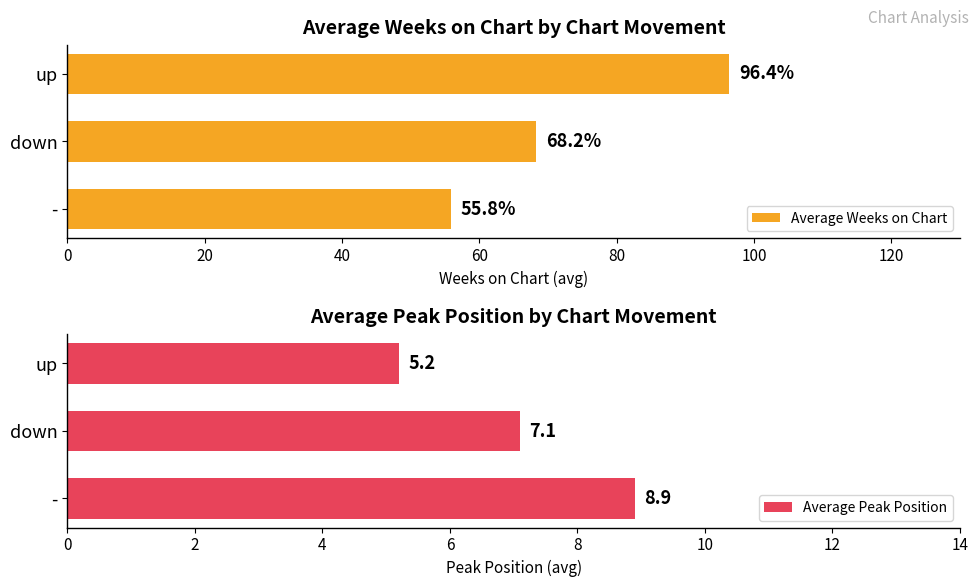

Is it true that Average Weeks on Chart equals 25.1 at up?

False